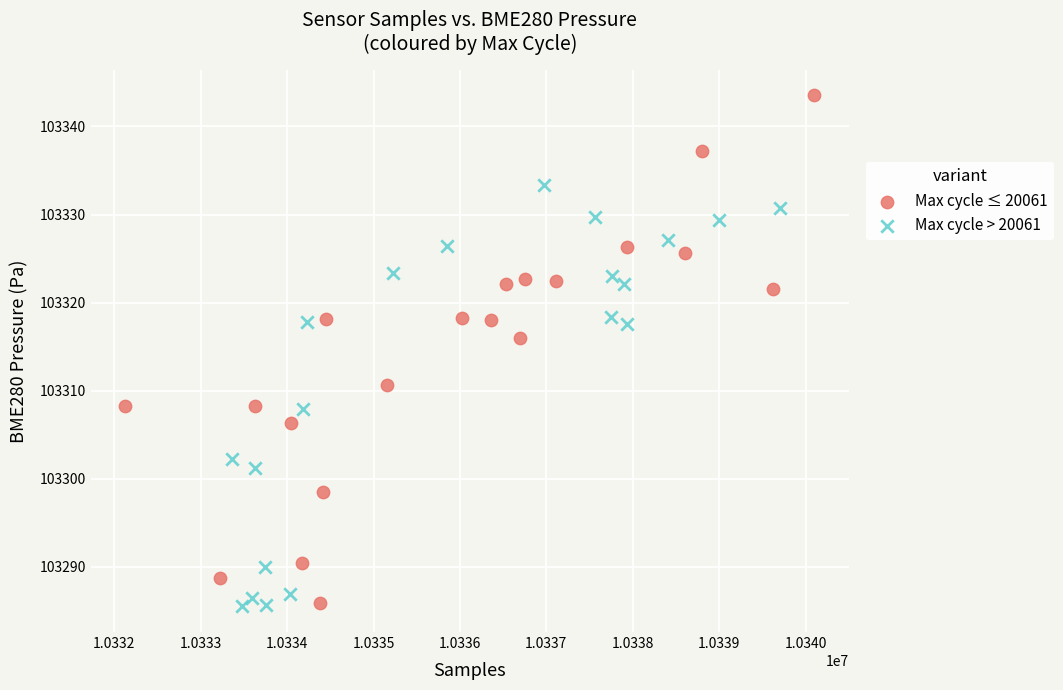

What are all the series names shown in the legend?

Max cycle ≤ 20061, Max cycle > 20061